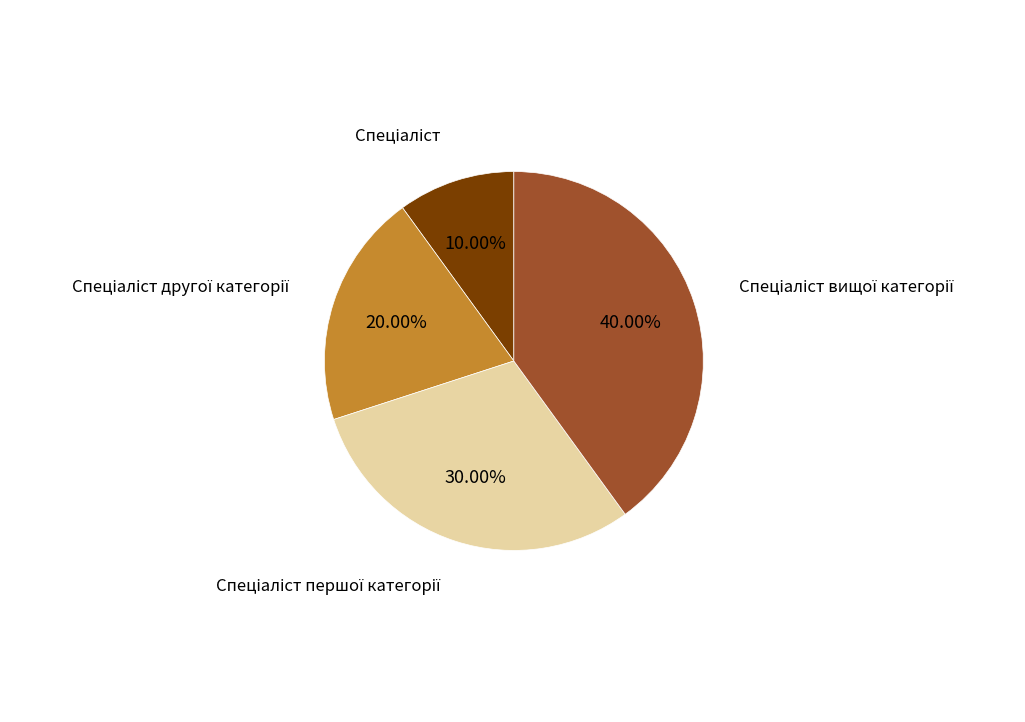

Is there any slice that represents more than half of the pie?

No